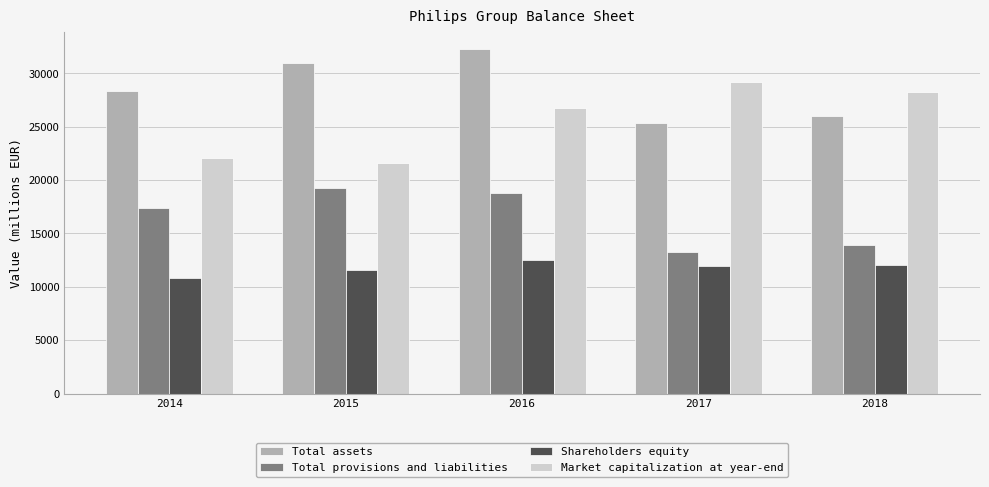

The value of Total assets at 2018 is 40757. True or false?

False